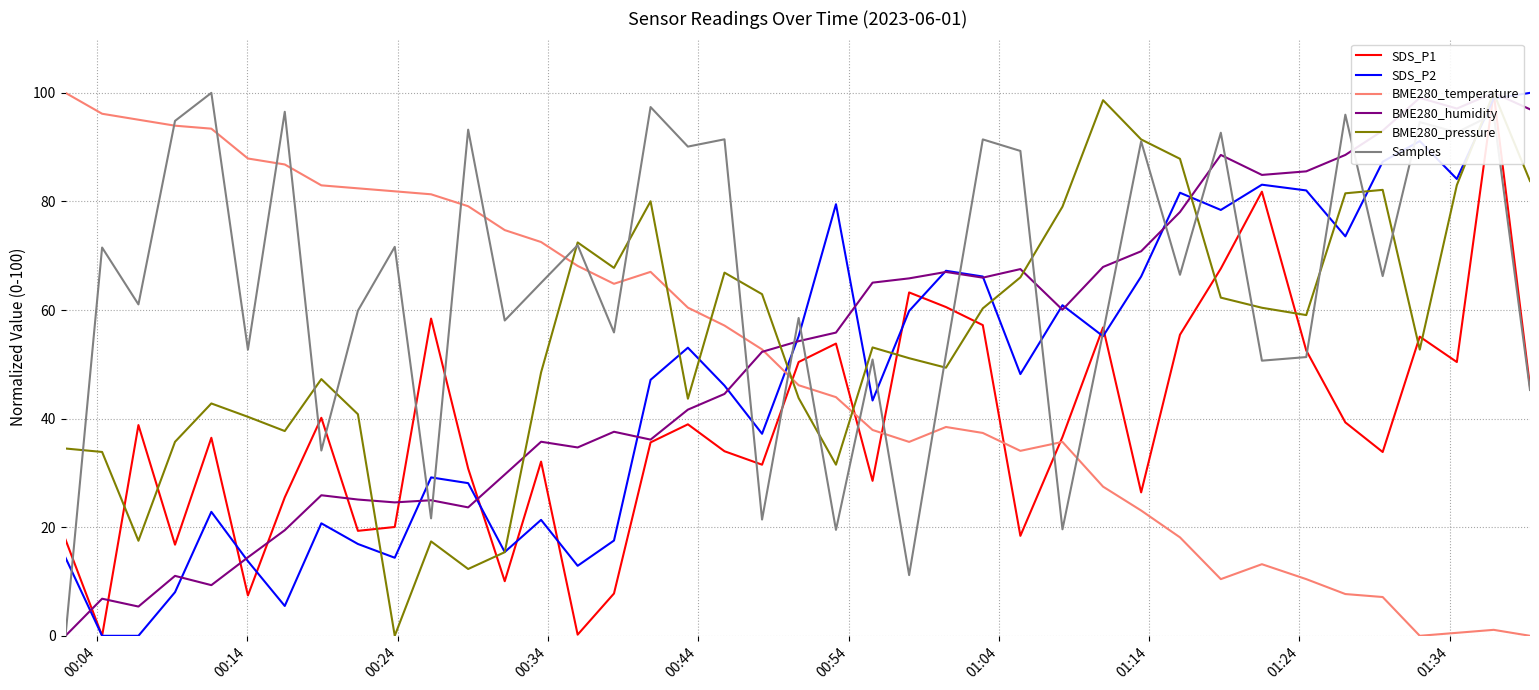

Is this an area chart (filled region under the line)?

No